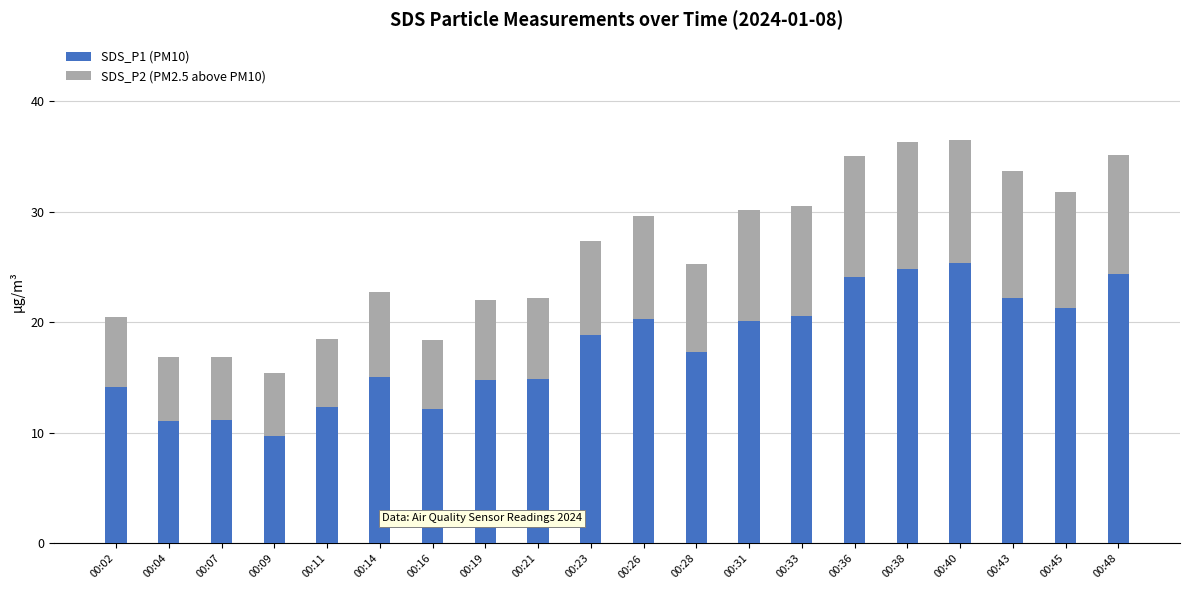

What is the difference between the second highest and minimum values in the SDS_P1 (PM10) series?

15.1